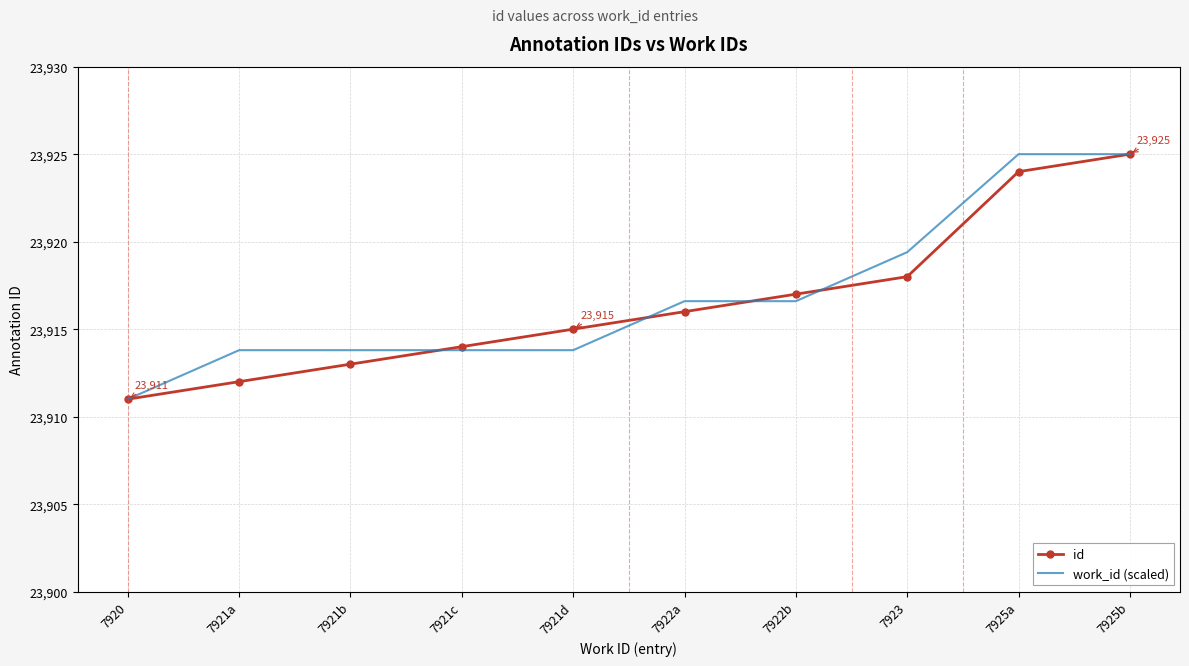

What is the difference between the highest and lowest values at 7922a?

0.6